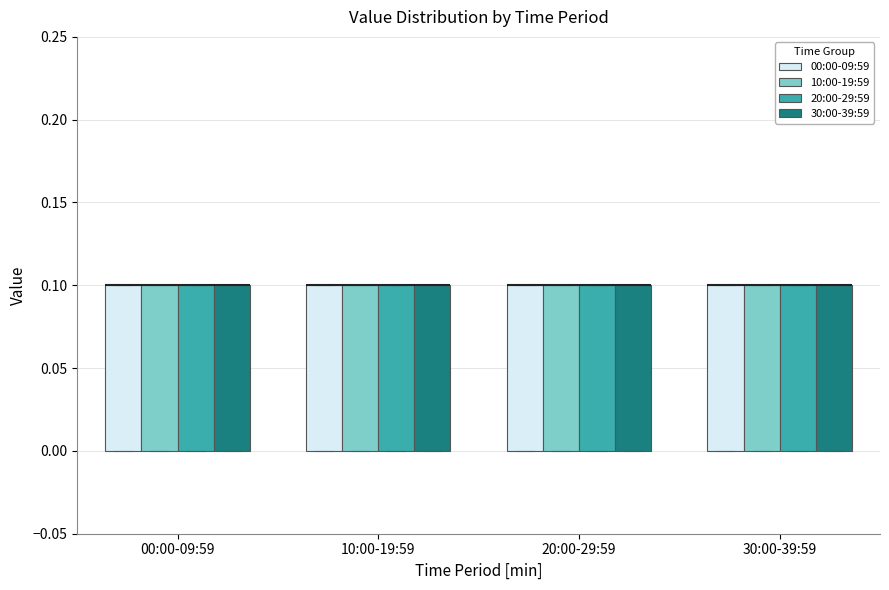

Where is the upper edge of the box for 30:00-39:59 (10:00-19:59) on the y-axis? The values are not printed on the chart, so give them approximately, as read against the axis.

0.1